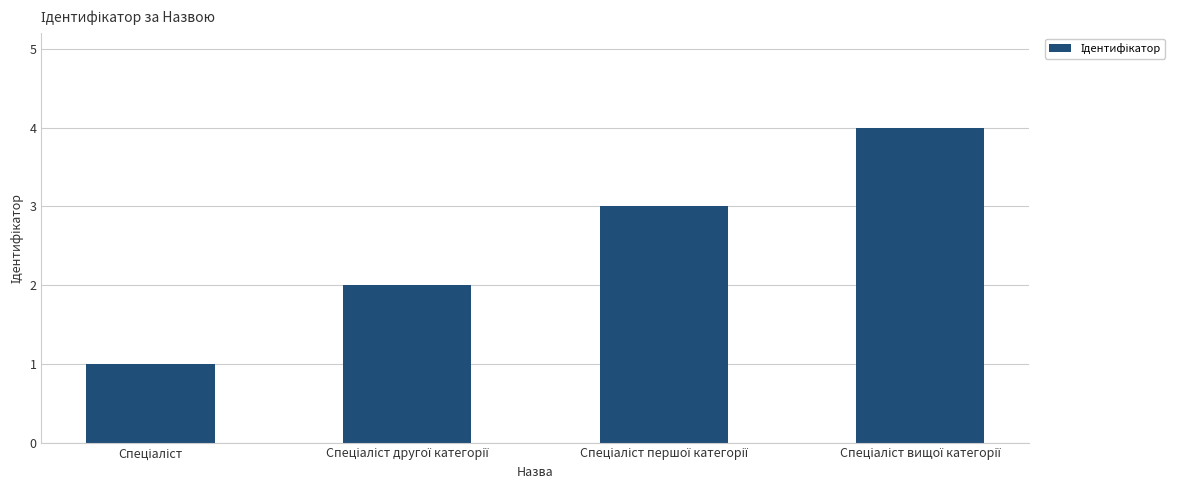

What is the maximum value shown in the chart?

4